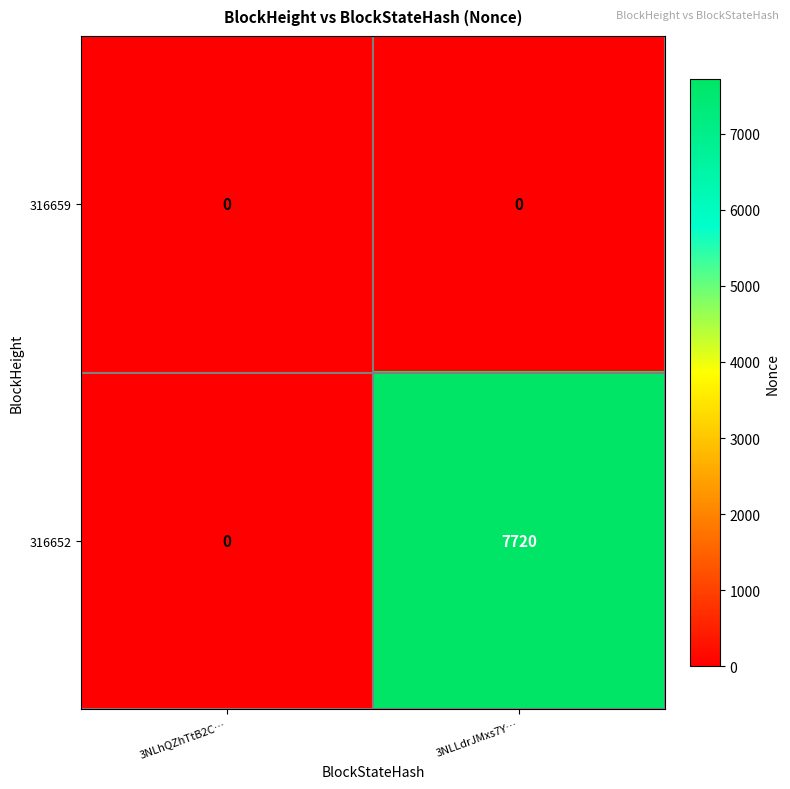

What is the approximate value of 316652 at 3NLLdrJMxs7Y…, to the nearest 50?

7700